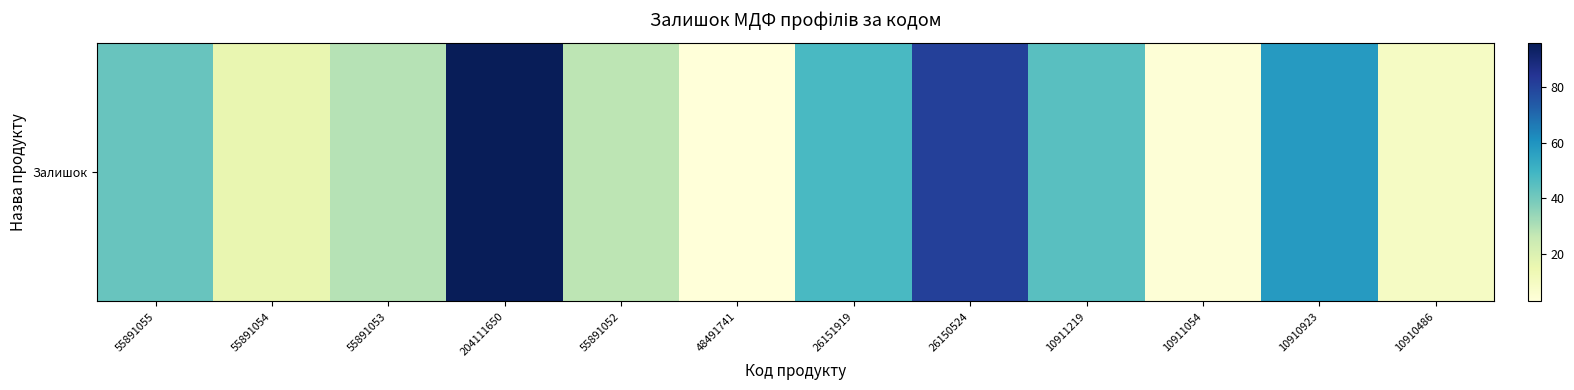

Reading left to right, extract all data points from this chart.

55891055=42	55891054=16	55891053=29	204111650=96	55891052=28	48491741=3	26151919=48	26150524=81	10911219=45	10911054=4	10910923=58	10910486=9